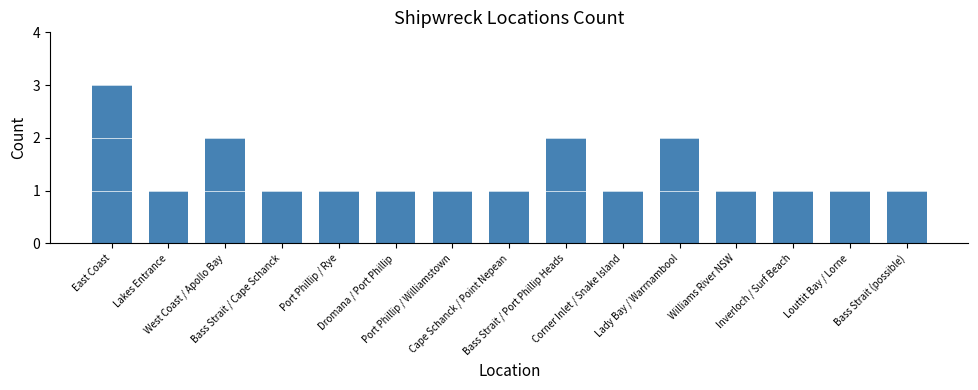

Reading left to right, extract all data points from this chart.

3	1	2	1	1	1	1	1	2	1	2	1	1	1	1